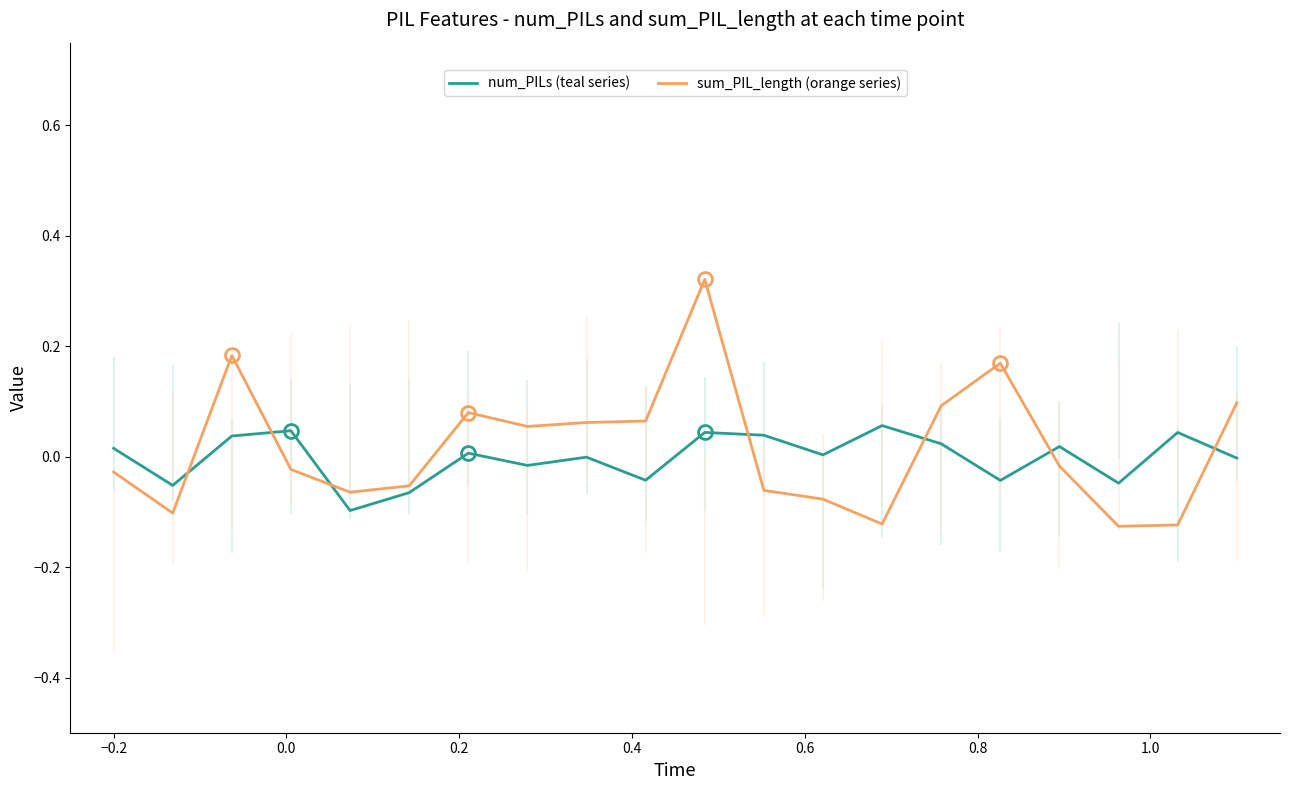

True or false: sum_PIL_length (orange series) and num_PILs (teal series) cross at least once.

True